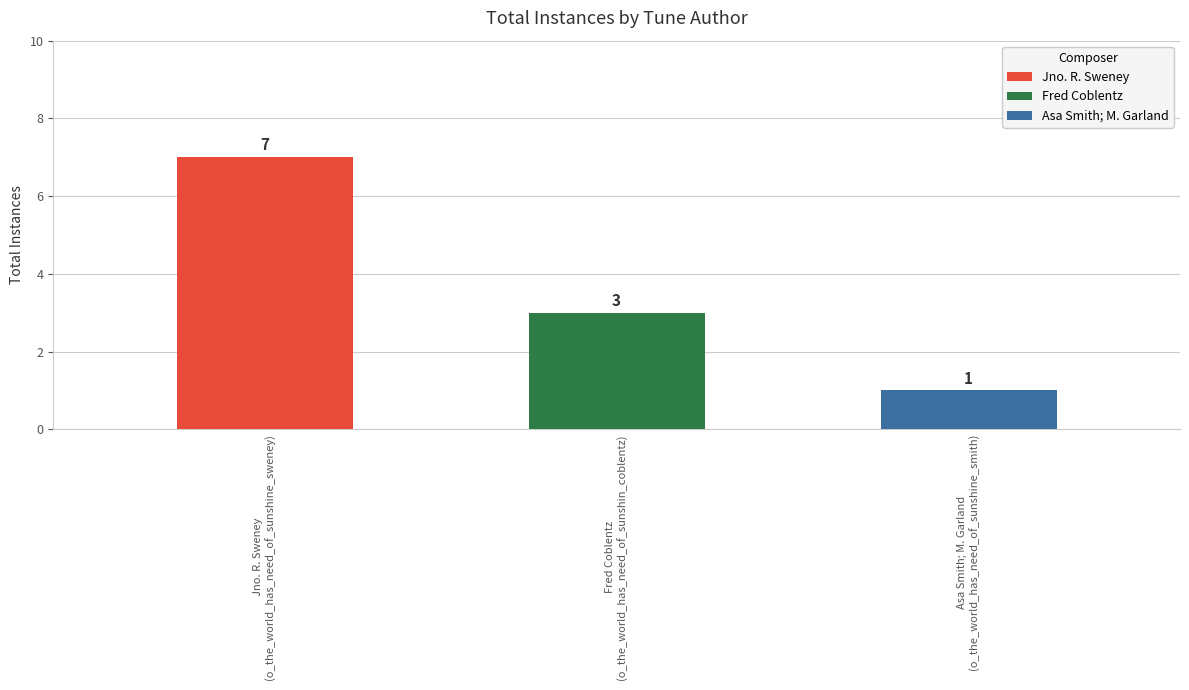

What is the minimum value shown in the chart?

1